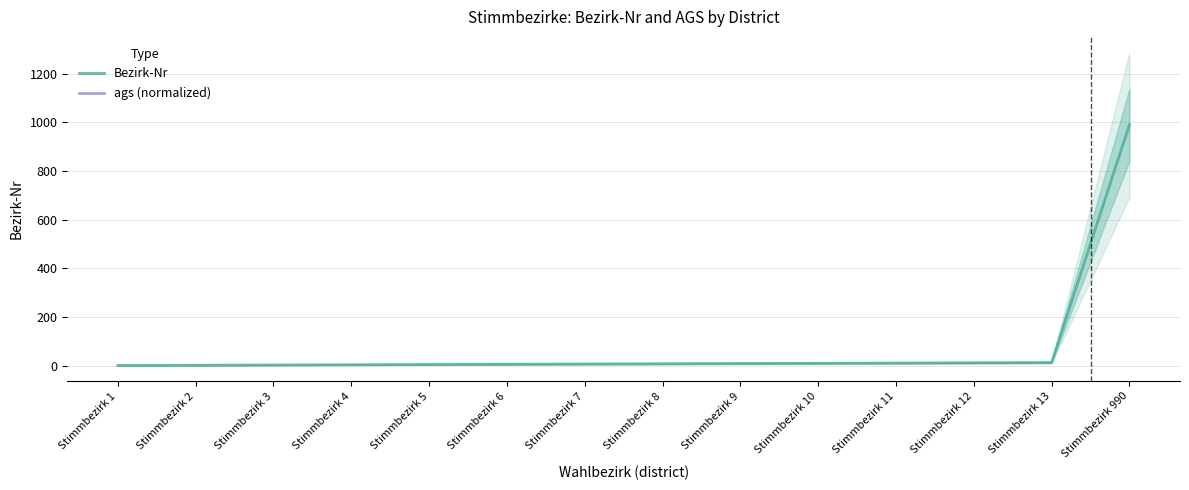

Which category has the lowest value in the Bezirk-Nr series?

Stimmbezirk 1